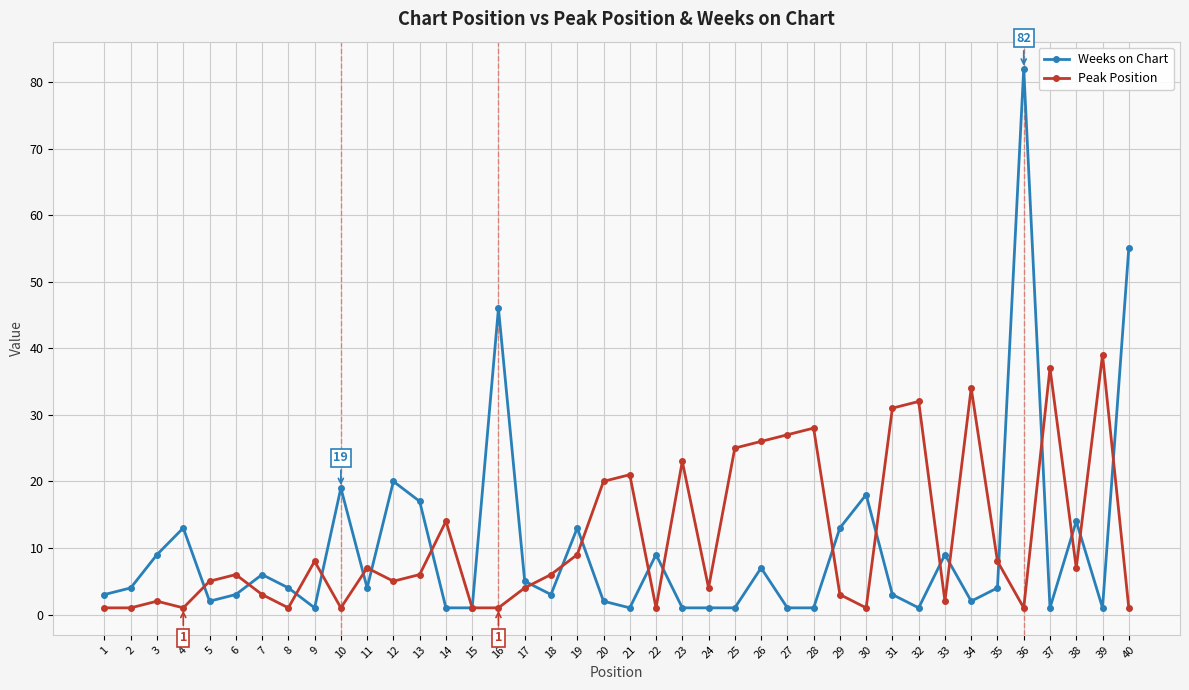

Reading left to right, extract all data points from this chart.

Weeks on Chart: 3	4	9	13	2	3	6	4	1	19	4	20	17	1	1	46	5	3	13	2	1	9	1	1	1	7	1	1	13	18	3	1	9	2	4	82	1	14	1	55
Peak Position: 1	1	2	1	5	6	3	1	8	1	7	5	6	14	1	1	4	6	9	20	21	1	23	4	25	26	27	28	3	1	31	32	2	34	8	1	37	7	39	1